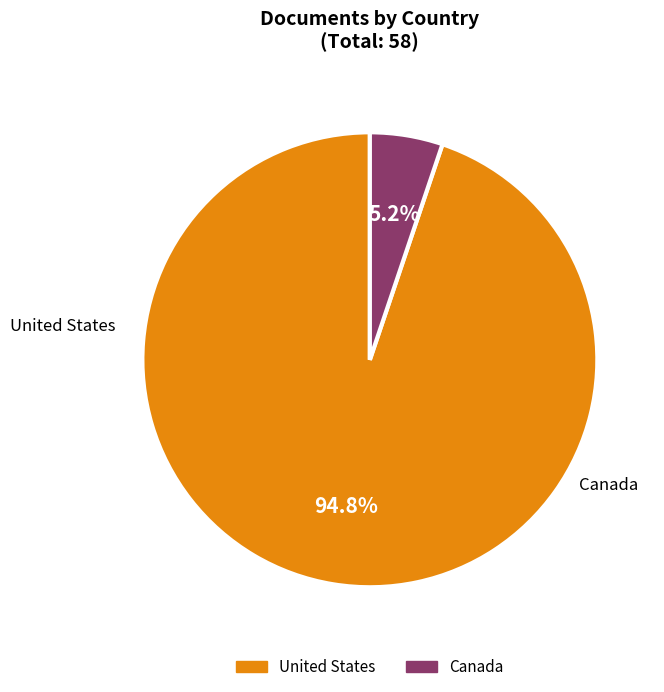

Rank the categories by value from highest to lowest.

United States, Canada